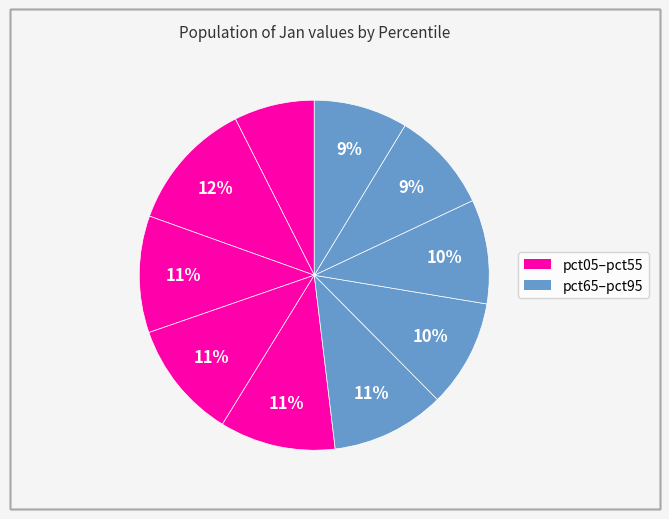

How many segments does this pie chart have?

10